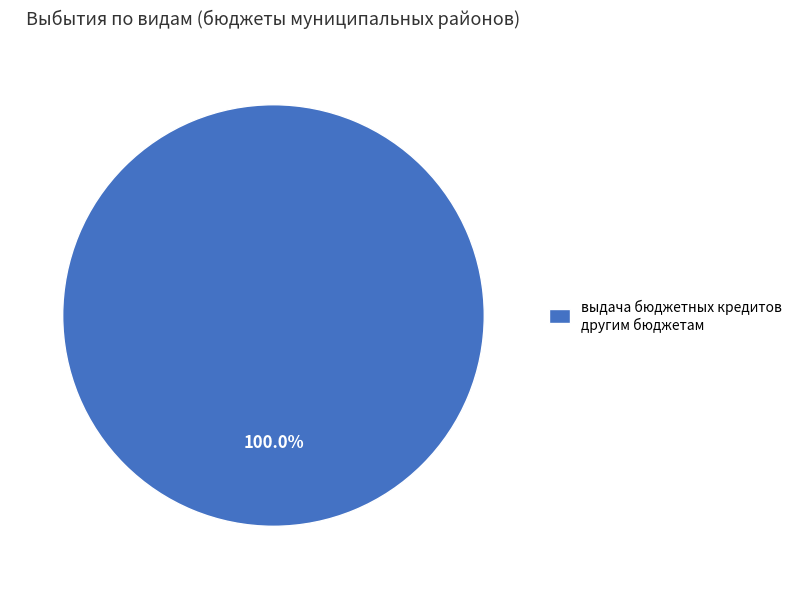

Is there any slice that represents more than half of the pie?

Yes